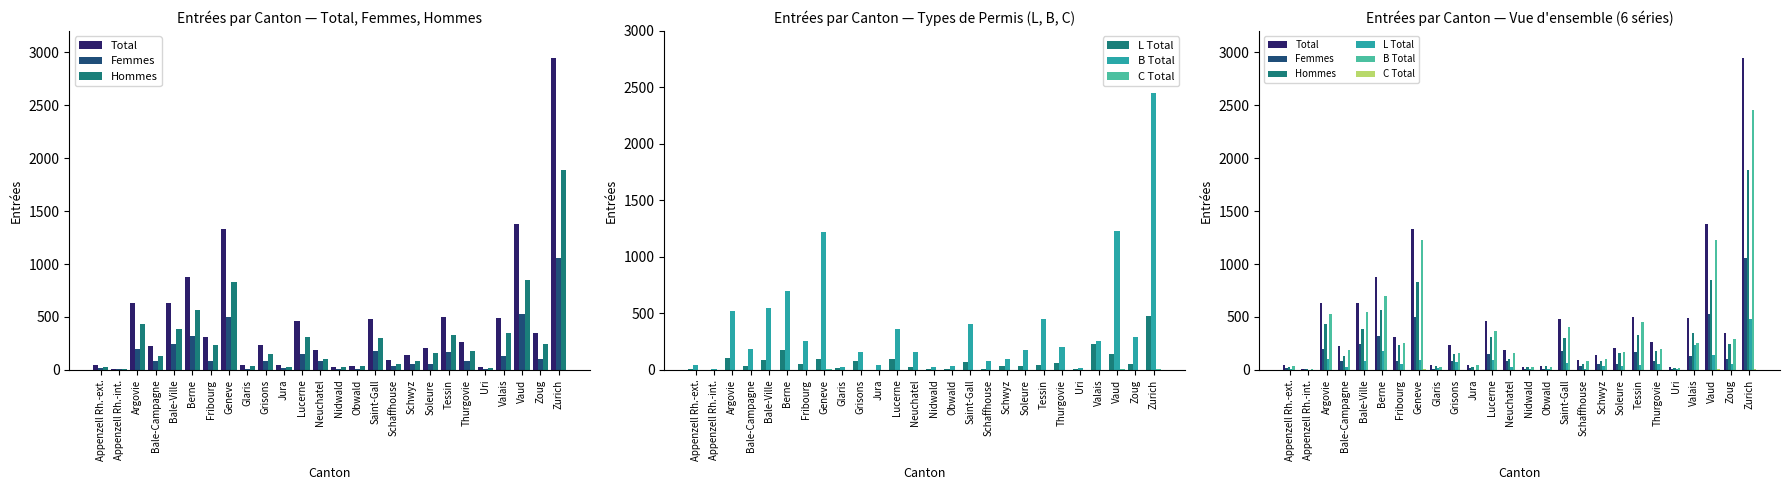

What is the value of the B Total bar at the 4th from the left?

189